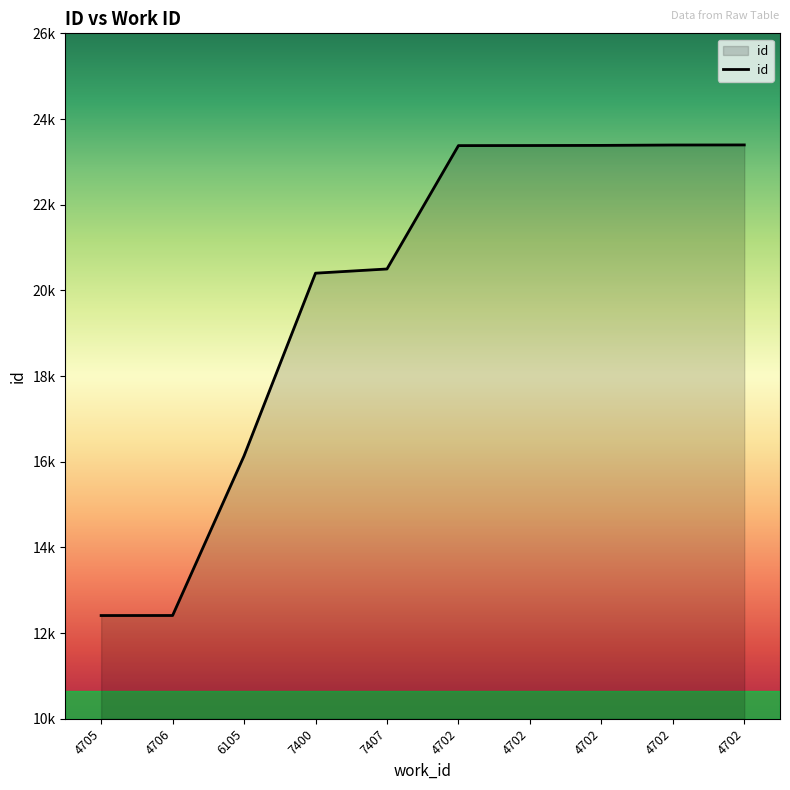

What is the sum of the values at 4706 and 4702?

35805